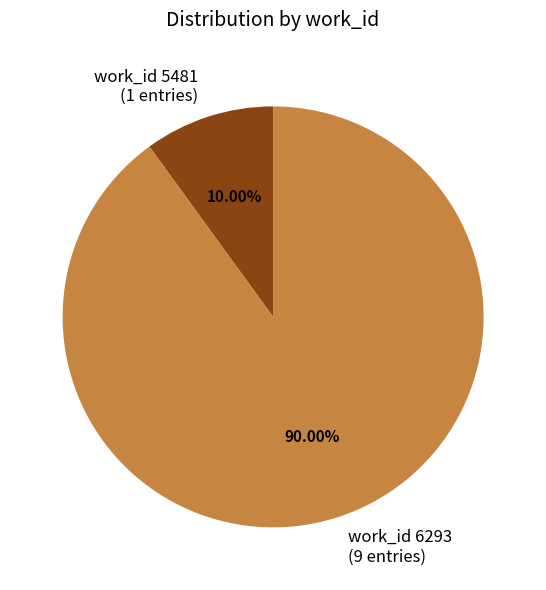

What is the ratio of the value at work_id 6293 (9 entries) to the value at work_id 5481 (1 entries)?

9.0